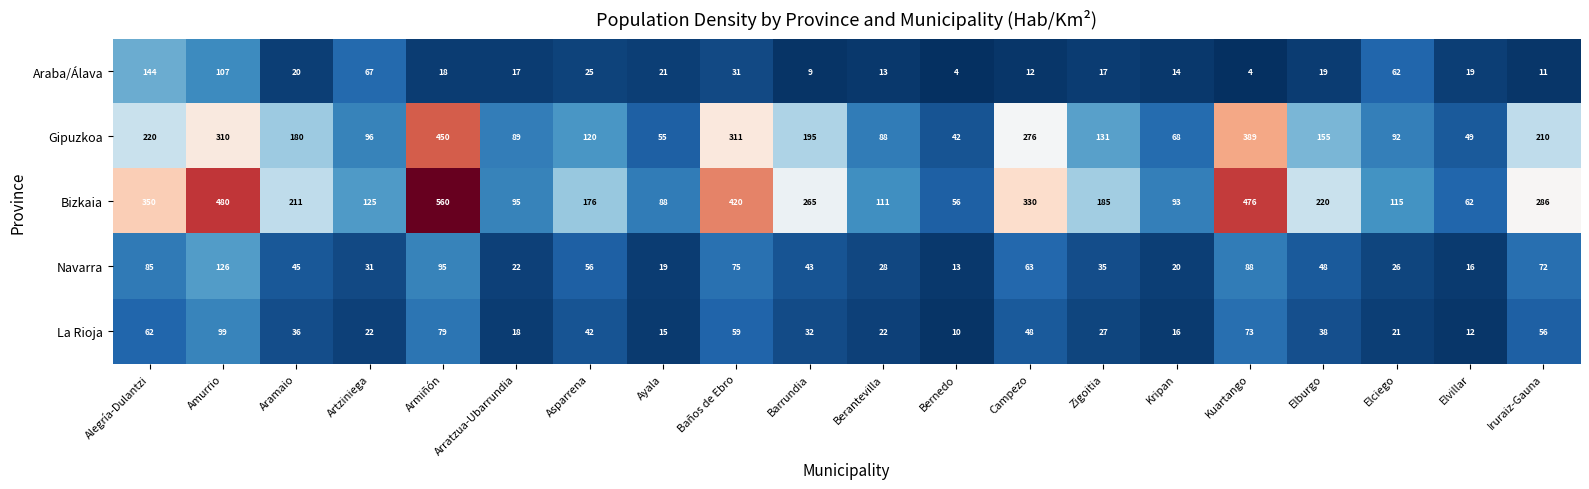

What is the average value of the Gipuzkoa series?

176